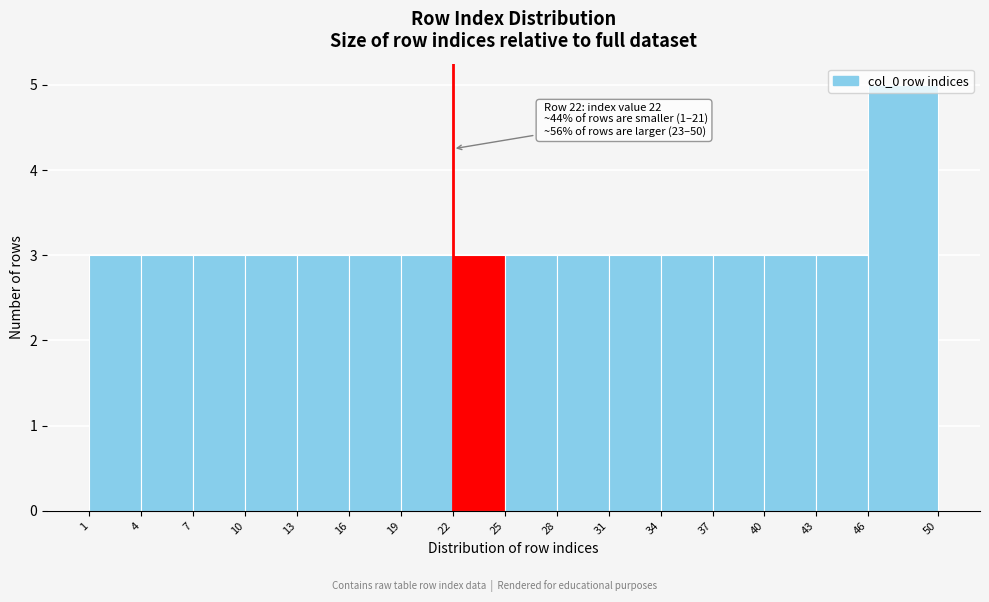

Which range on the x-axis has the tallest bar?

46 to 50